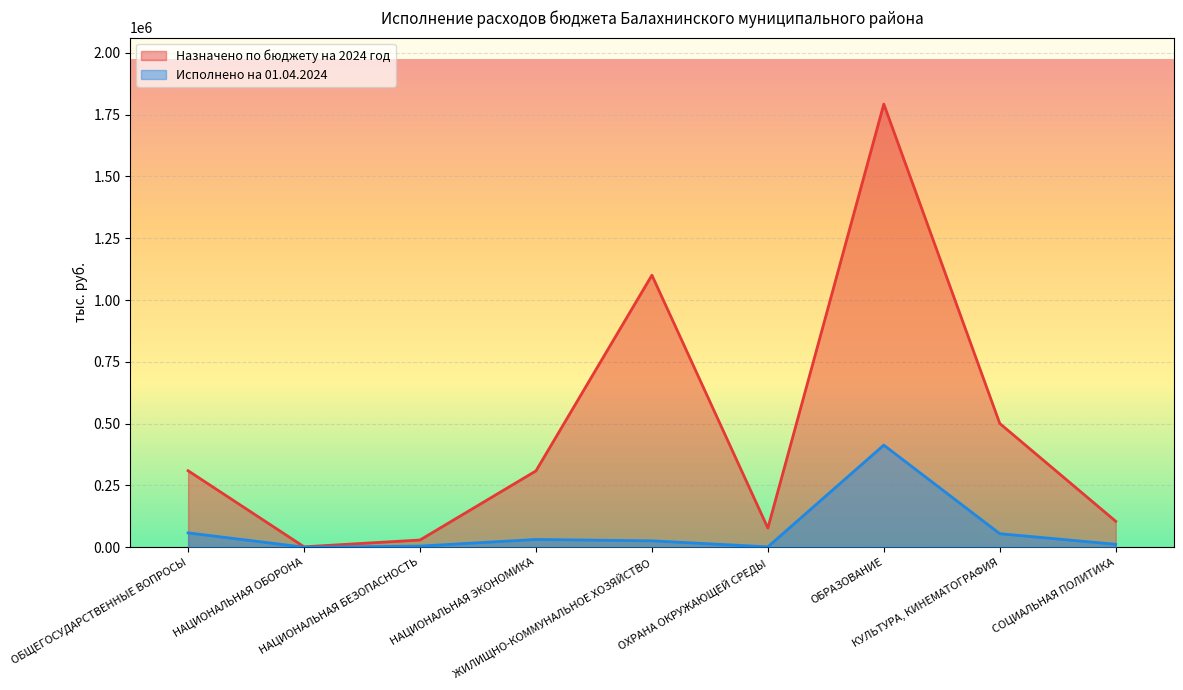

At НАЦИОНАЛЬНАЯ ЭКОНОМИКА, list the series in order from largest to smallest.

Назначено по бюджету на 2024 год, Исполнено на 01.04.2024